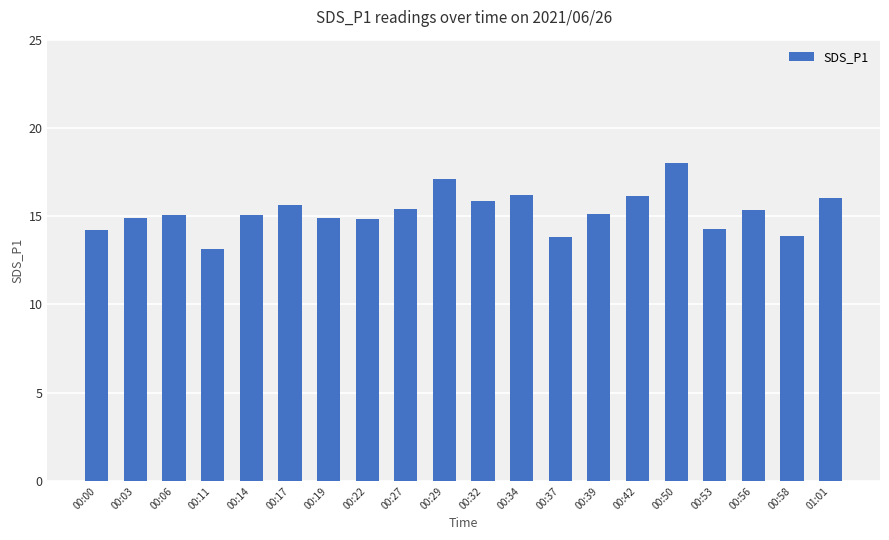

How many bars are there in total?

20